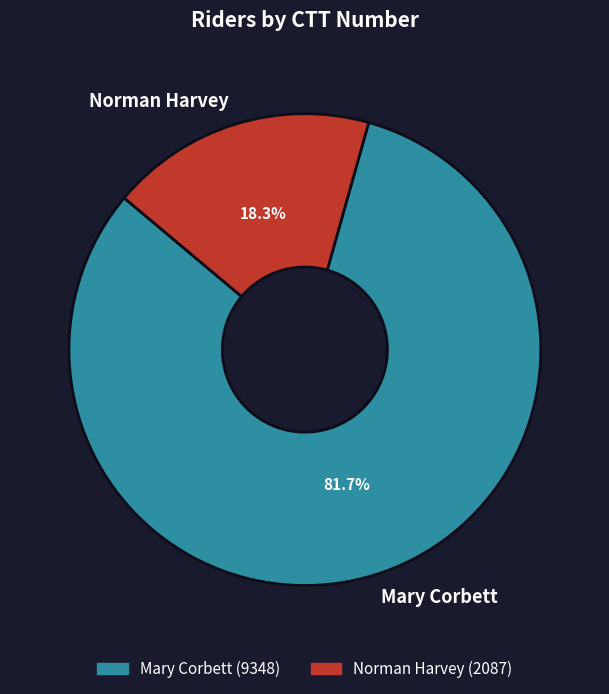

To the nearest percent, what is the difference between the Mary Corbett and Norman Harvey slice percentages?

63%